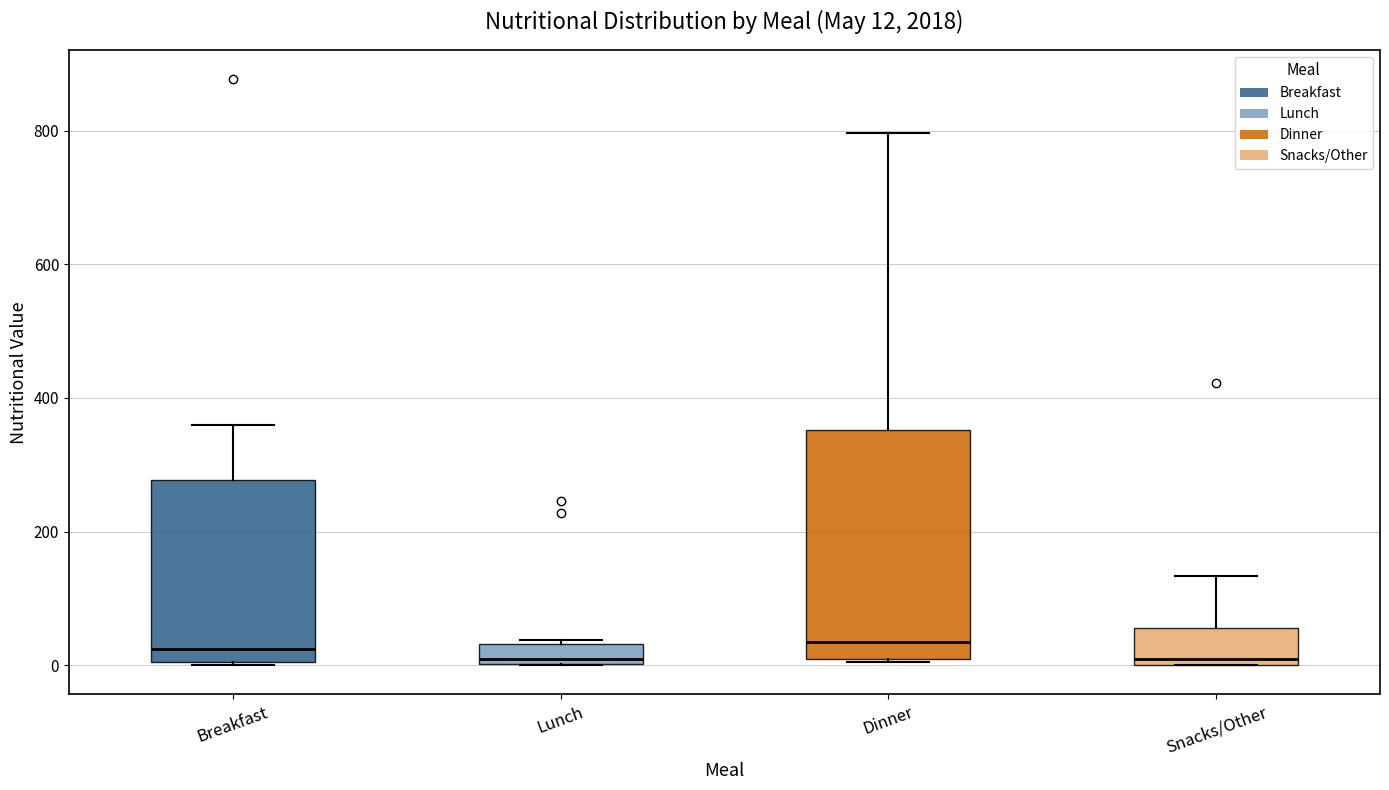

Which box is the tallest, from its lower edge to its upper edge?

Dinner